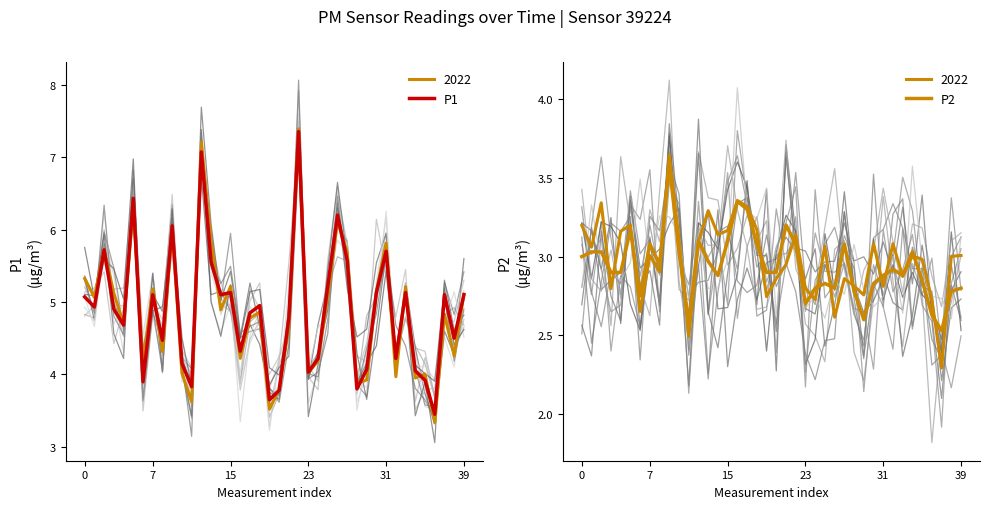

Is it true that P2 equals 3.1 at 12?

True